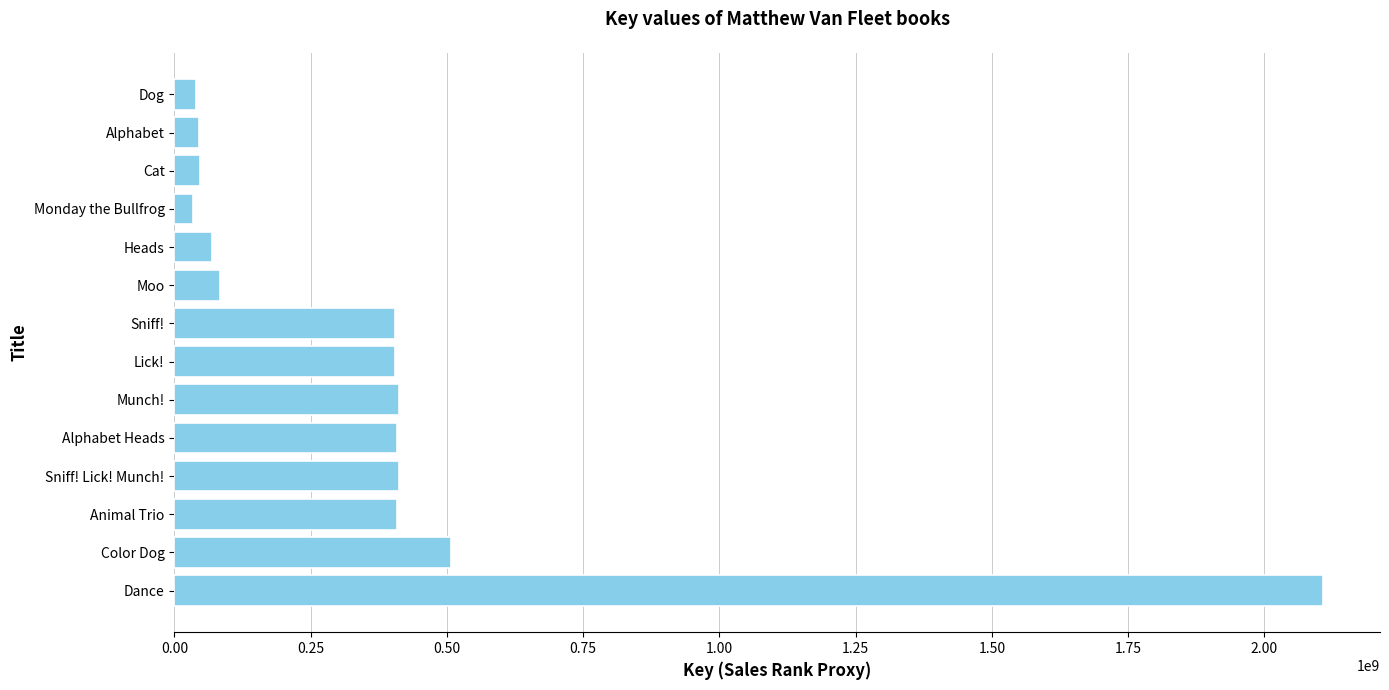

How many bars are there in total?

14